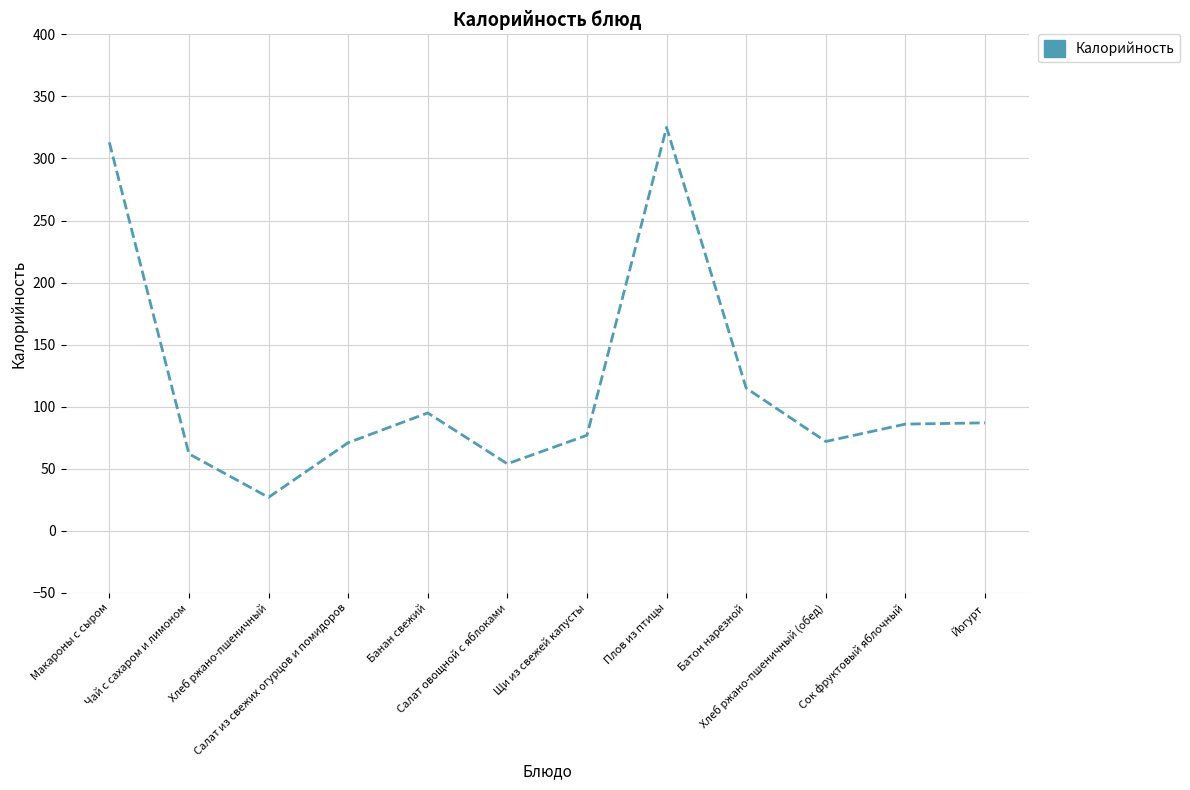

What is the difference between the maximum and minimum values?

298